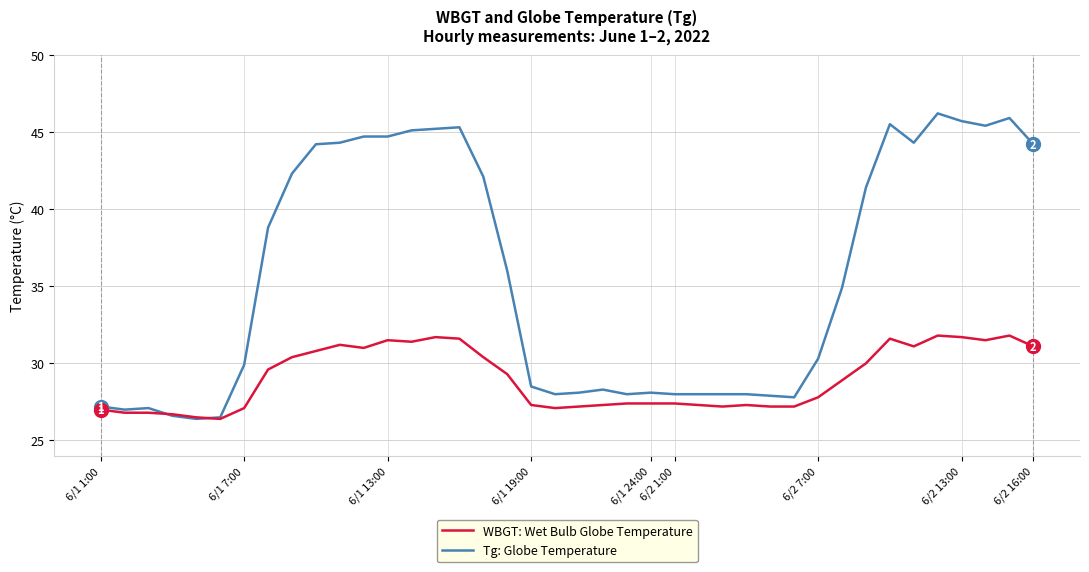

What is the smallest value displayed?

26.4